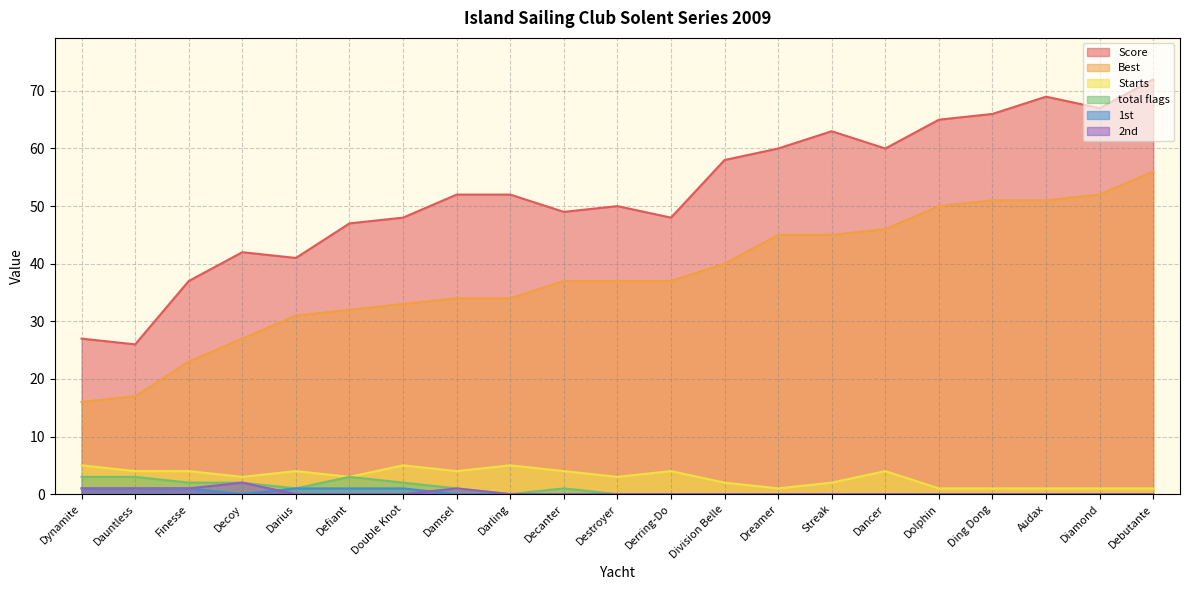

What position from the left is Ding Dong?

18